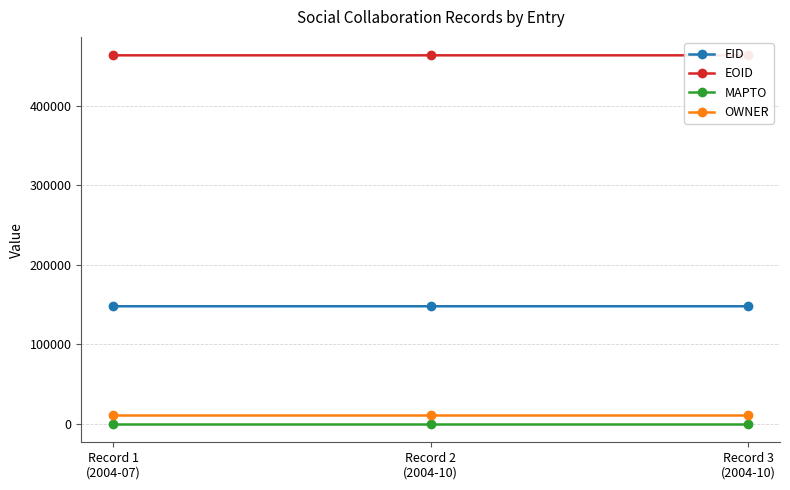

What position from the right is Record 3
(2004-10)?

1